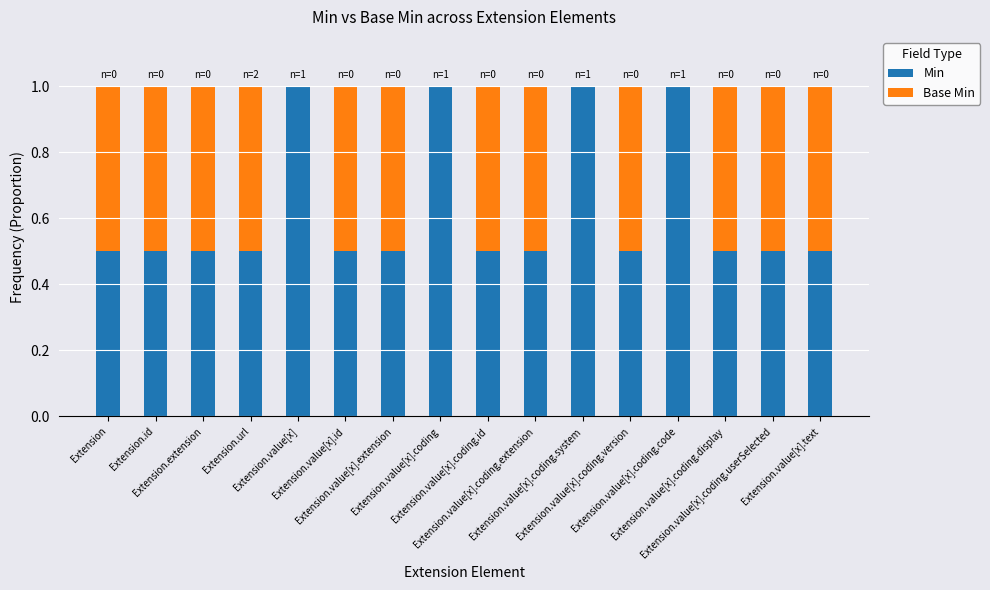

Are the bars horizontal?

No